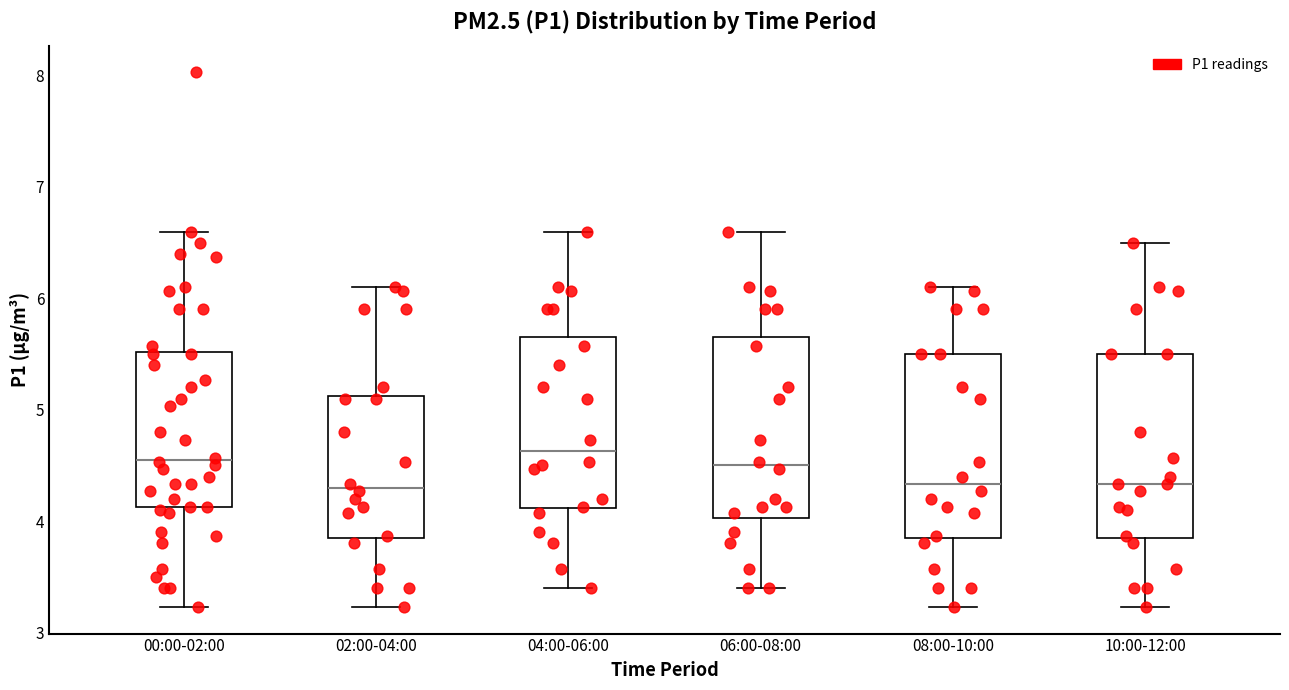

Reading left to right, read every box against the y-axis: the position of its median line, the range the box covers, and the ends of its whiskers. The values are not printed on the chart, so give them approximately, as read against the axis.

00:00-02:00: median 4.6, box 4.1 to 5.5, whiskers 3.2 to 6.6
02:00-04:00: median 4.3, box 3.9 to 5.1, whiskers 3.2 to 6.1
04:00-06:00: median 4.6, box 4.1 to 5.7, whiskers 3.4 to 6.6
06:00-08:00: median 4.5, box 4.0 to 5.7, whiskers 3.4 to 6.6
08:00-10:00: median 4.3, box 3.9 to 5.5, whiskers 3.2 to 6.1
10:00-12:00: median 4.3, box 3.9 to 5.5, whiskers 3.2 to 6.5